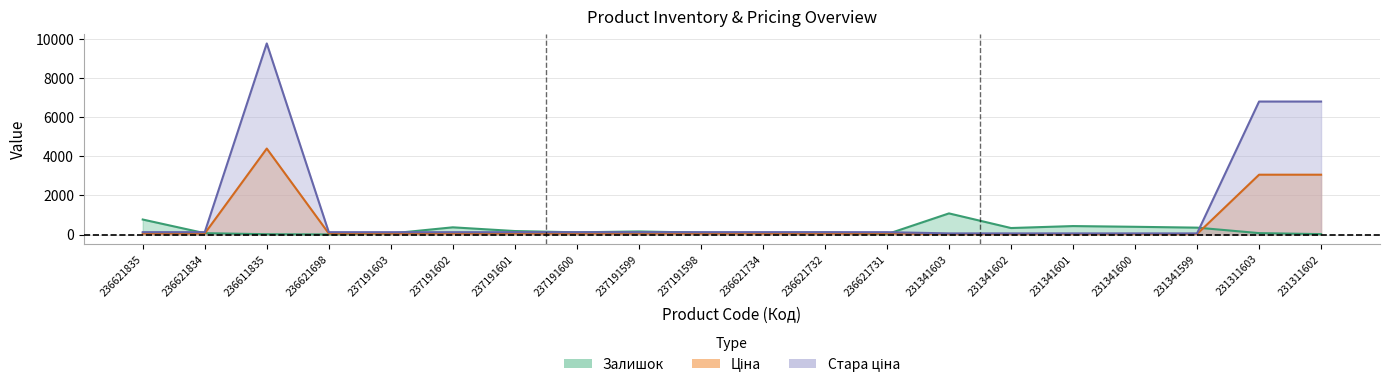

Which category has the lowest value across all series?

236621698